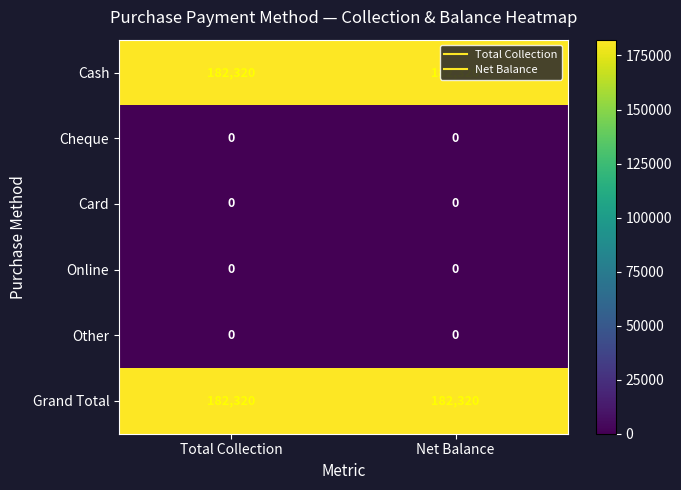

What is the difference between the highest and lowest values at Net Balance?

182320